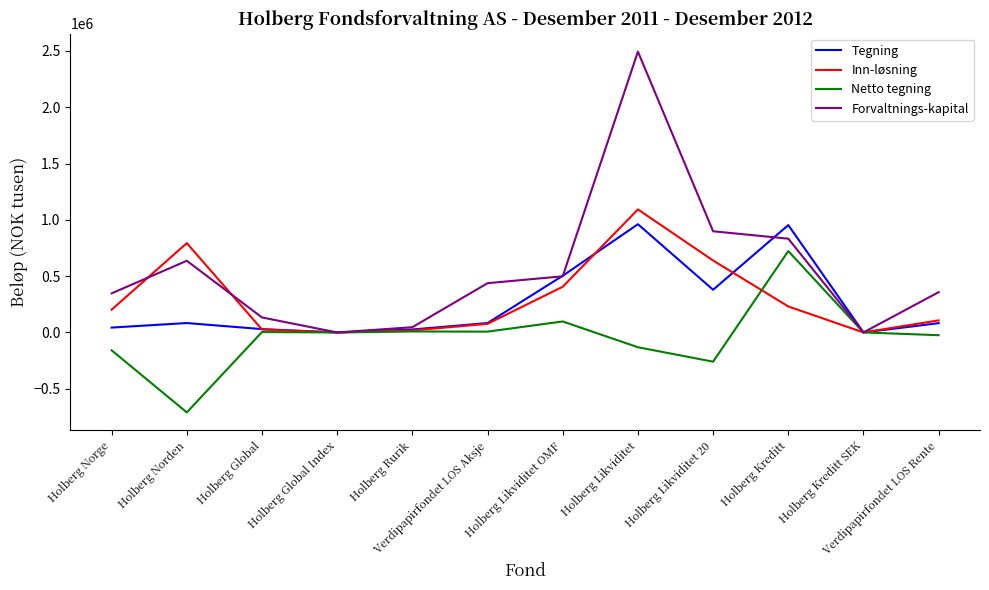

Read the Tegning value at Holberg Norden.

83447